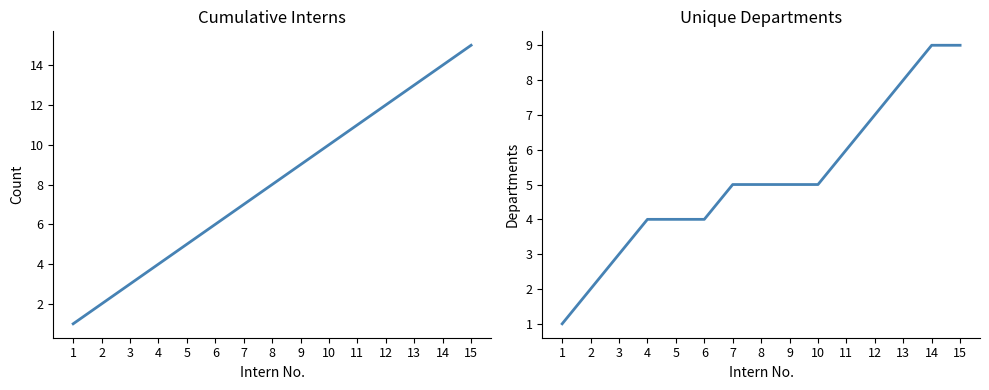

What is the difference between the maximum and minimum values in the Unique Departments series?

8